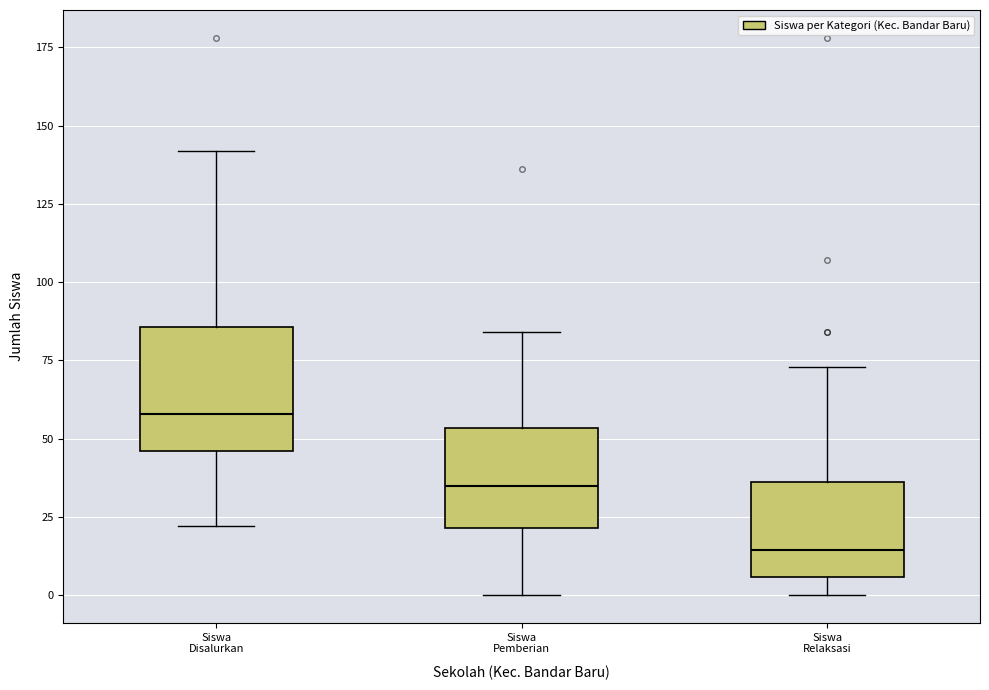

Which box is the tallest, from its lower edge to its upper edge?

Siswa Disalurkan